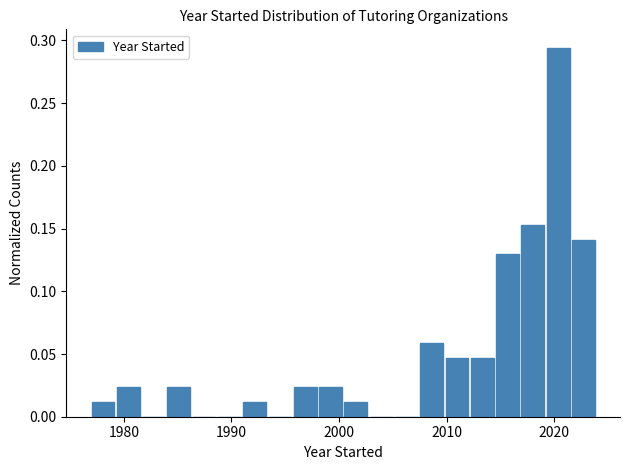

Around what value on the x-axis is the tallest bar? Give the approximate position of its centre, as read against the axis.

2020